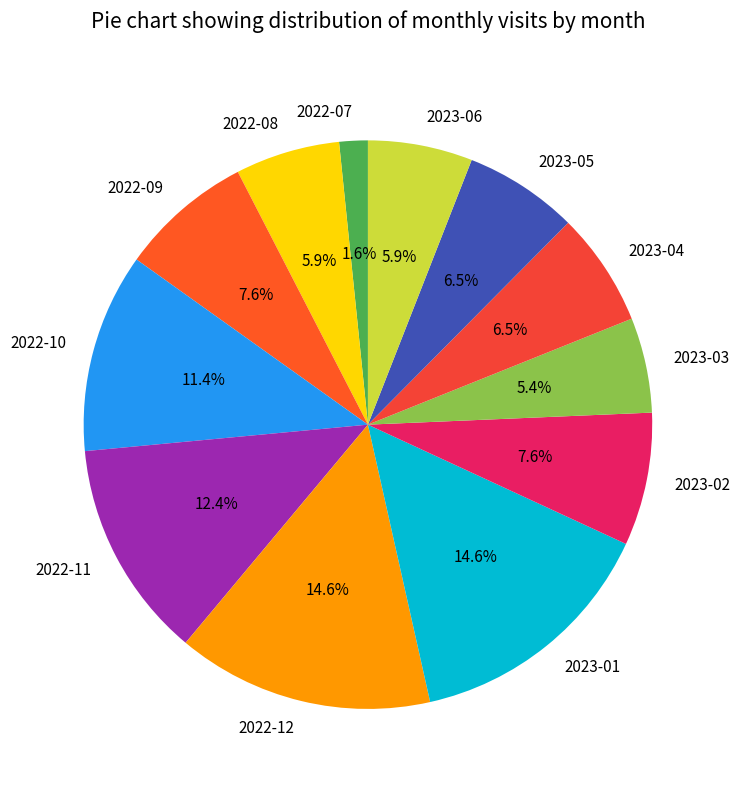

To the nearest percent, what portion does 2023-06 represent?

6%